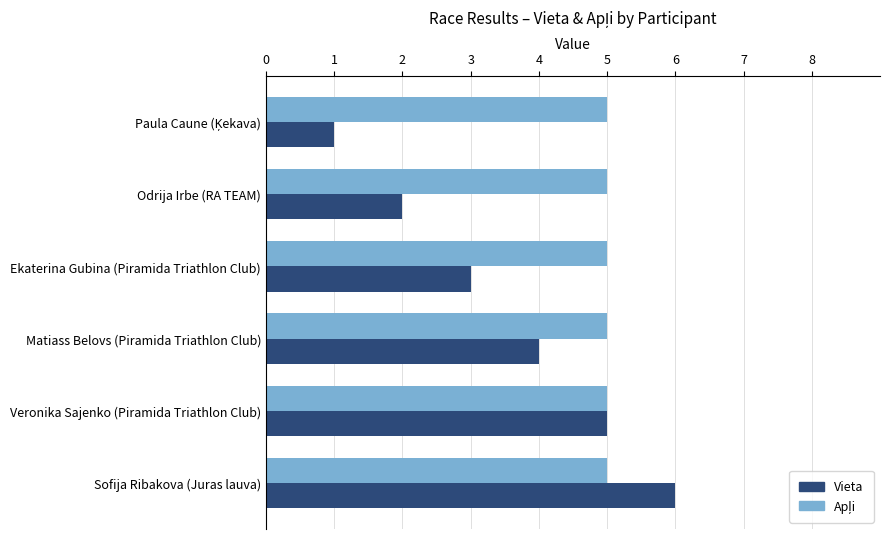

Which series has the largest range (max minus min)?

Vieta